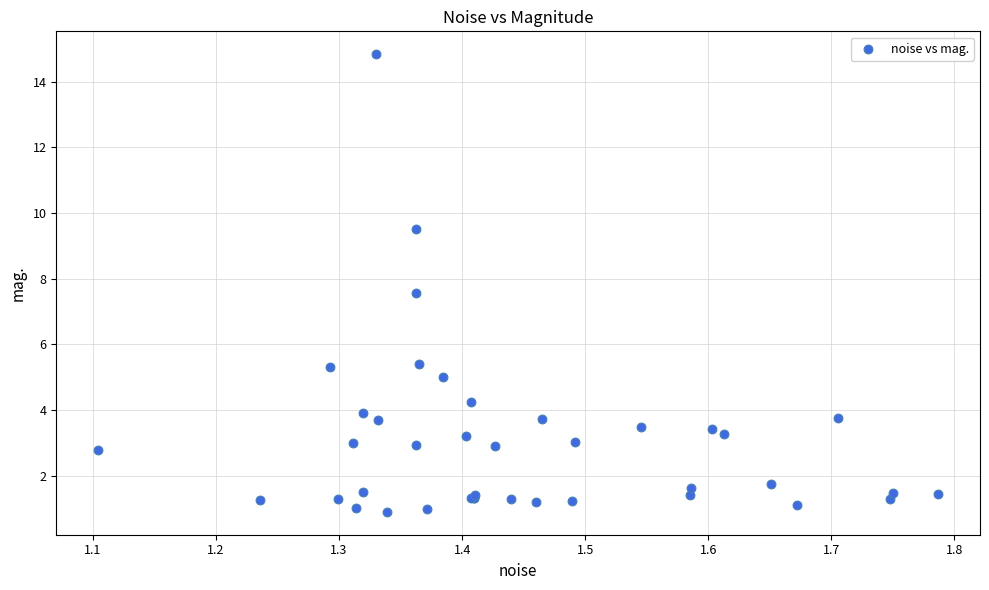

What Y value in the scatter plot is closest to 7?

7.6